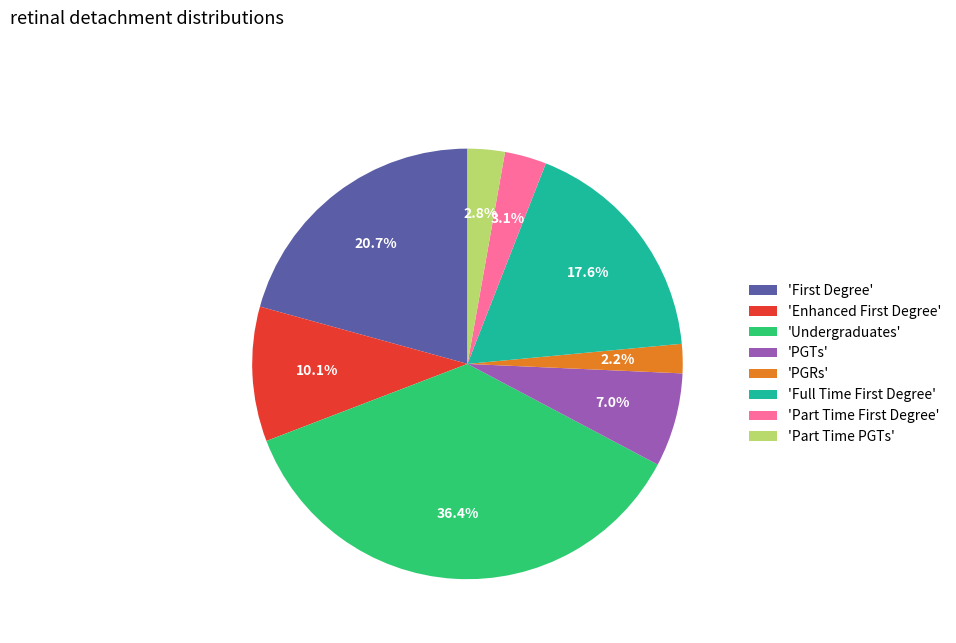

Count the number of slices in the pie.

8